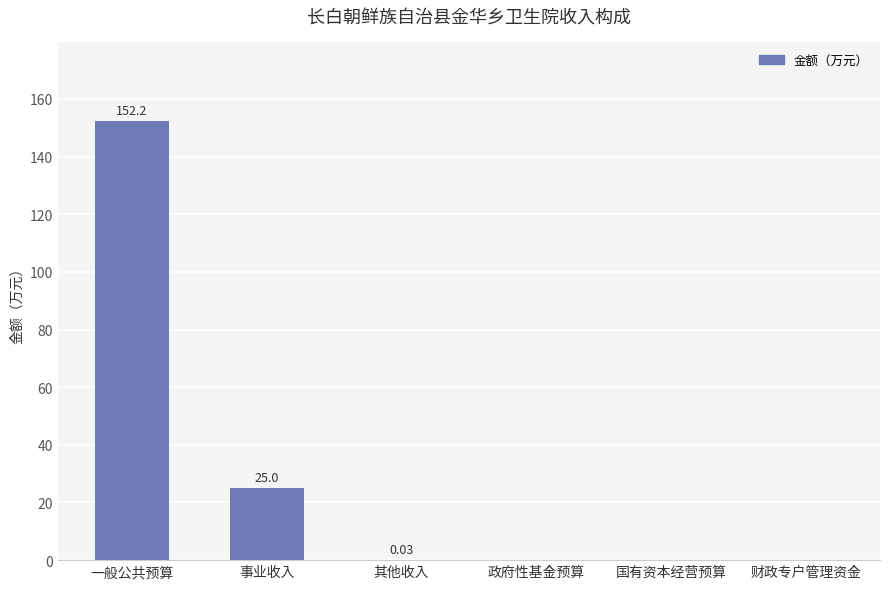

What is the change in value from 一般公共预算 to 国有资本经营预算?

-152.2